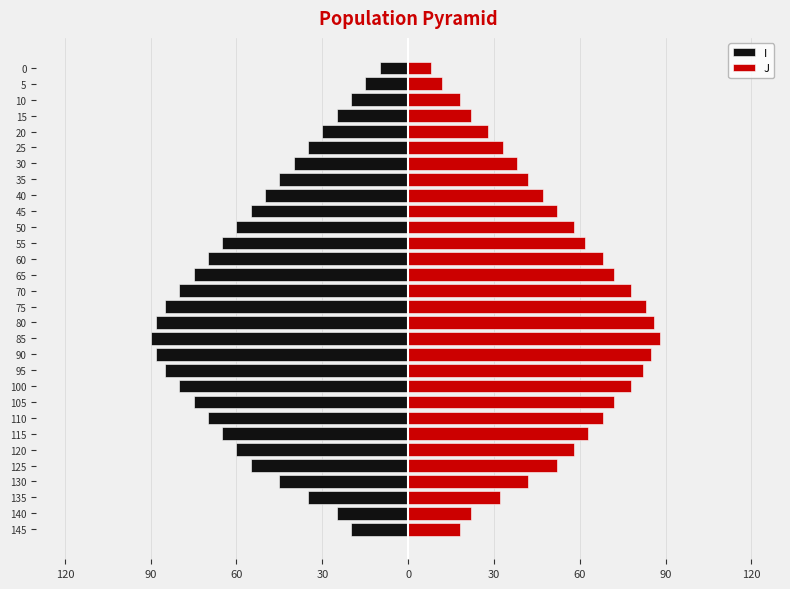

What are all the series names shown in the legend?

I, J